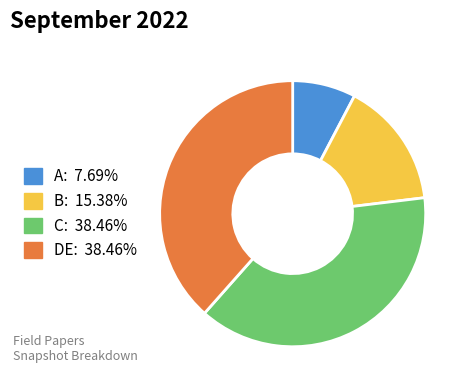

Does any single category account for the majority?

No